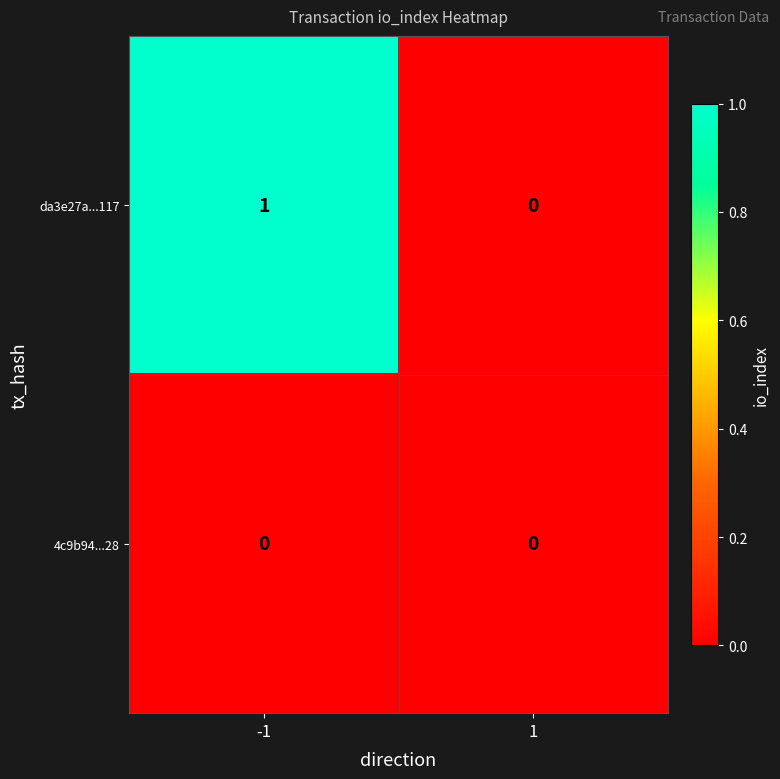

Is the value of da3e27a...117 at -1 greater than the value of 4c9b94...28 at 1?

Yes